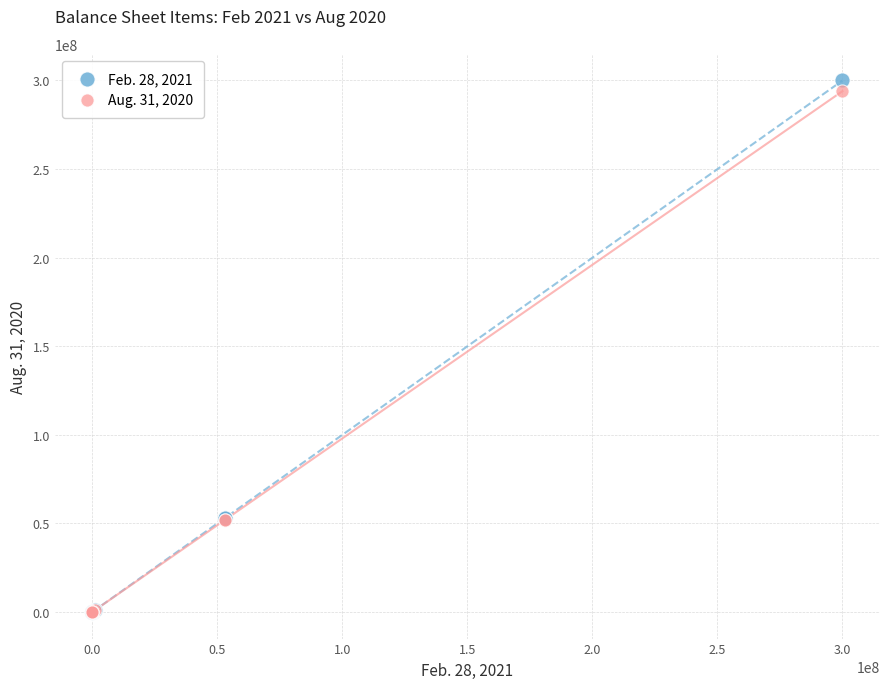

Which series has the widest spread of Y values?

Feb. 28, 2021